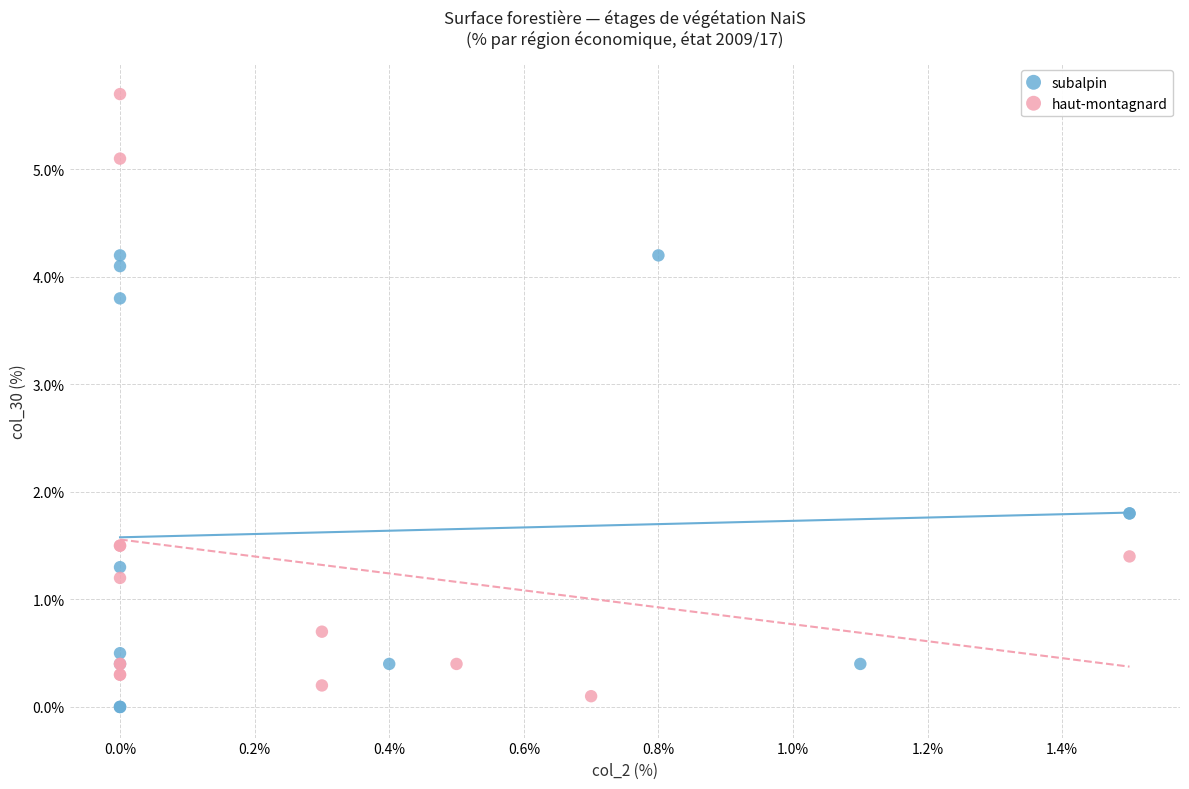

Which series has the widest spread of Y values?

haut-montagnard